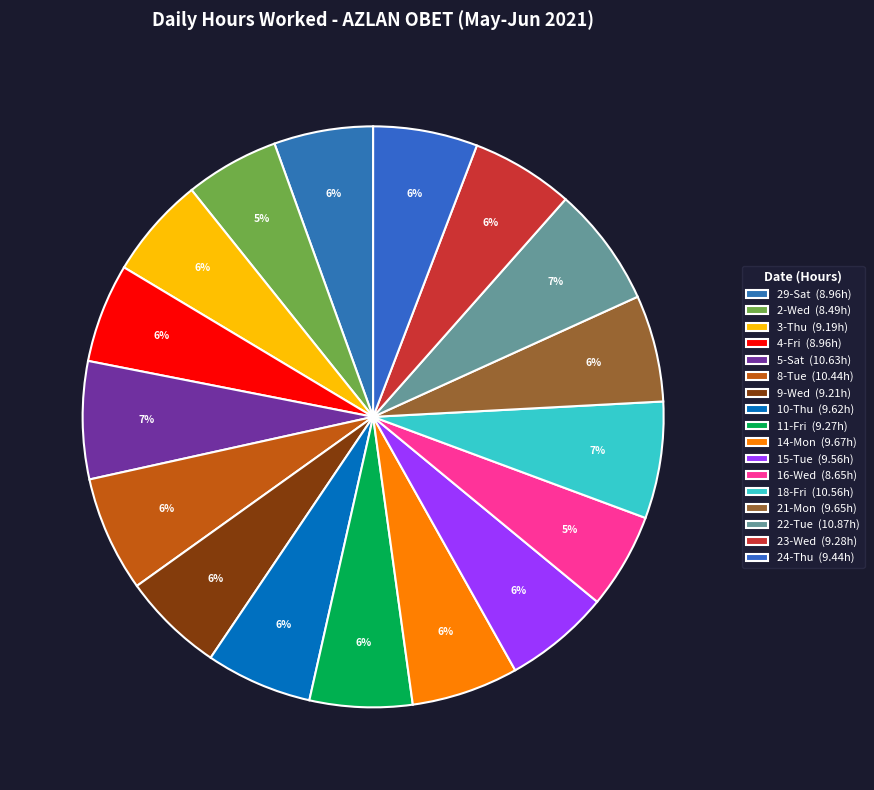

How many segments does this pie chart have?

17